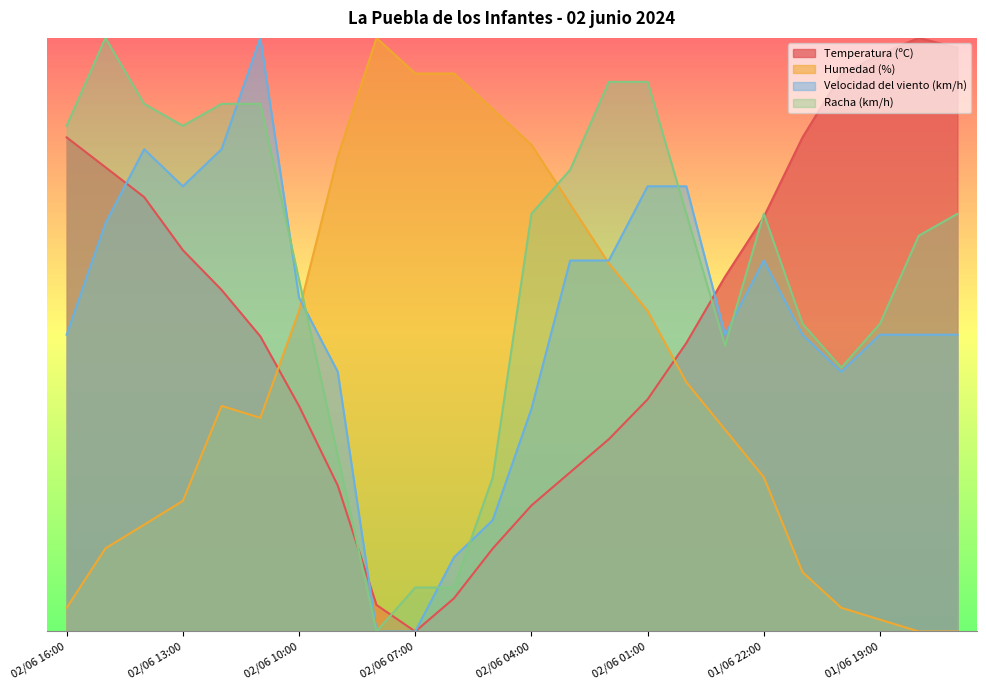

Reading left to right, transcribe all the data shown in this chart.

Temperatura (ºC): 02/06 16:00=83.2	02/06 15:00=78.2	02/06 14:00=73.2	02/06 13:00=64.2	02/06 12:00=57.5	02/06 11:00=49.7	02/06 10:00=38.0	02/06 09:00=24.6	02/06 08:00=4.5	02/06 07:00=0.0	02/06 06:00=5.6	02/06 05:00=14.0	02/06 04:00=21.2	02/06 03:00=26.8	02/06 02:00=32.4	02/06 01:00=39.1	02/06 00:00=48.6	01/06 23:00=59.8	01/06 22:00=69.8	01/06 21:00=83.2	01/06 20:00=93.9	01/06 19:00=97.2	01/06 18:00=100.0	01/06 17:00=98.3
Humedad (%): 02/06 16:00=4.0	02/06 15:00=14.0	02/06 14:00=18.0	02/06 13:00=22.0	02/06 12:00=38.0	02/06 11:00=36.0	02/06 10:00=54.0	02/06 09:00=80.0	02/06 08:00=100.0	02/06 07:00=94.0	02/06 06:00=94.0	02/06 05:00=88.0	02/06 04:00=82.0	02/06 03:00=72.0	02/06 02:00=62.0	02/06 01:00=54.0	02/06 00:00=42.0	01/06 23:00=34.0	01/06 22:00=26.0	01/06 21:00=10.0	01/06 20:00=4.0	01/06 19:00=2.0	01/06 18:00=0.0	01/06 17:00=0.0
Velocidad del viento (km/h): 02/06 16:00=50.0	02/06 15:00=68.8	02/06 14:00=81.2	02/06 13:00=75.0	02/06 12:00=81.2	02/06 11:00=100.0	02/06 10:00=56.2	02/06 09:00=43.8	02/06 08:00=0.0	02/06 07:00=0.0	02/06 06:00=12.5	02/06 05:00=18.8	02/06 04:00=37.5	02/06 03:00=62.5	02/06 02:00=62.5	02/06 01:00=75.0	02/06 00:00=75.0	01/06 23:00=50.0	01/06 22:00=62.5	01/06 21:00=50.0	01/06 20:00=43.8	01/06 19:00=50.0	01/06 18:00=50.0	01/06 17:00=50.0
Racha (km/h): 02/06 16:00=85.2	02/06 15:00=100.0	02/06 14:00=88.9	02/06 13:00=85.2	02/06 12:00=88.9	02/06 11:00=88.9	02/06 10:00=59.3	02/06 09:00=29.6	02/06 08:00=0.0	02/06 07:00=7.4	02/06 06:00=7.4	02/06 05:00=25.9	02/06 04:00=70.4	02/06 03:00=77.8	02/06 02:00=92.6	02/06 01:00=92.6	02/06 00:00=70.4	01/06 23:00=48.1	01/06 22:00=70.4	01/06 21:00=51.9	01/06 20:00=44.4	01/06 19:00=51.9	01/06 18:00=66.7	01/06 17:00=70.4